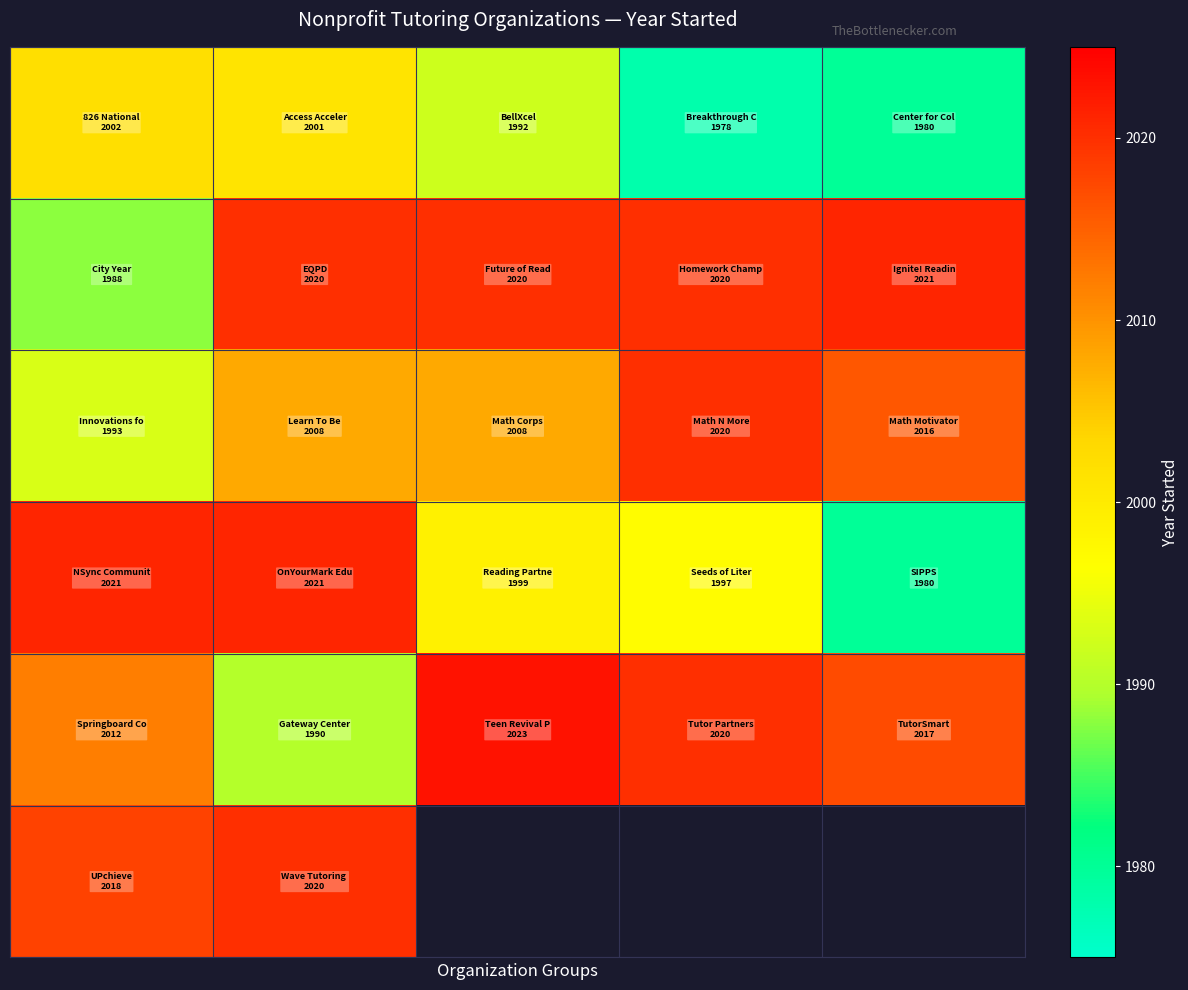

What is the maximum value shown in the chart?

2023.0